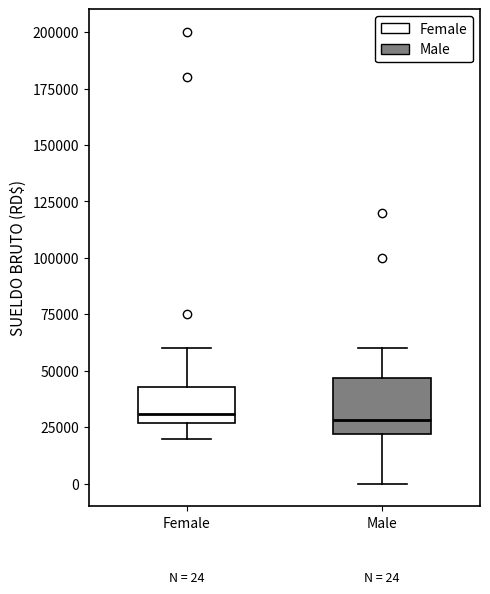

Which box is the tallest, from its lower edge to its upper edge?

Male